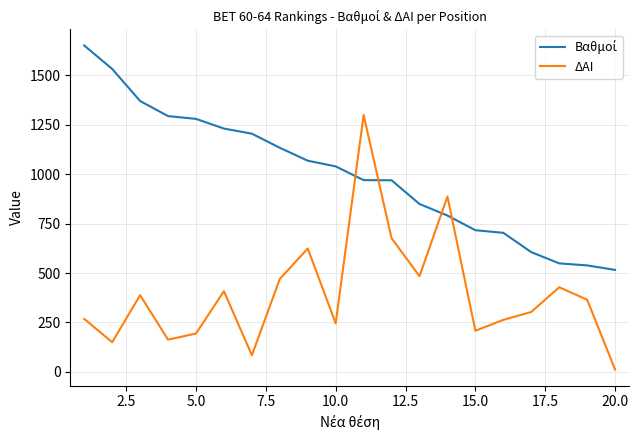

What is the maximum value for ΔΑΙ?

1299.0